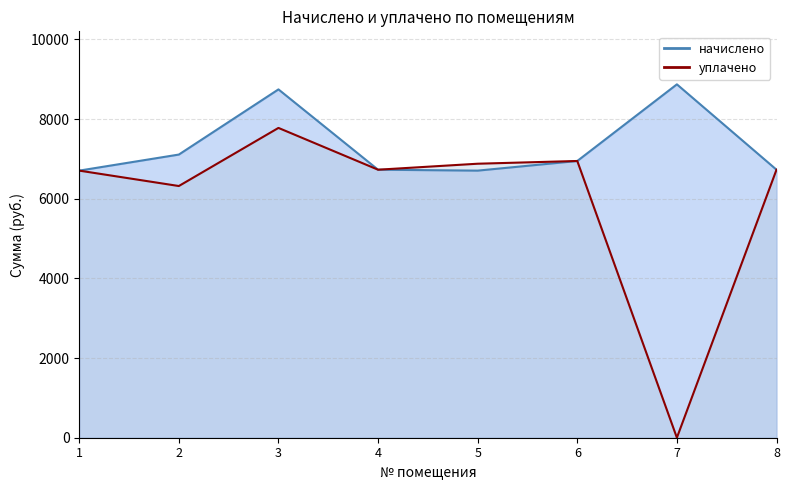

Is the value of начислено at 2 greater than the value of уплачено at 1?

Yes